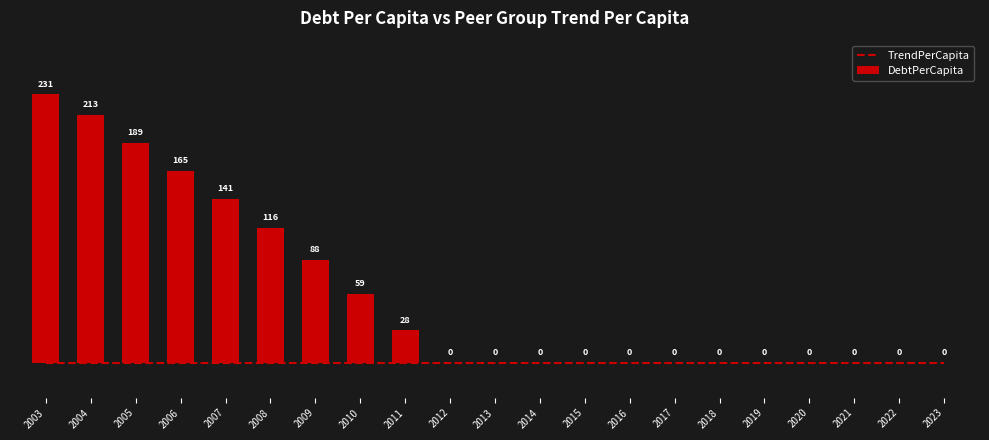

At which label does TrendPerCapita reach its minimum?

2003